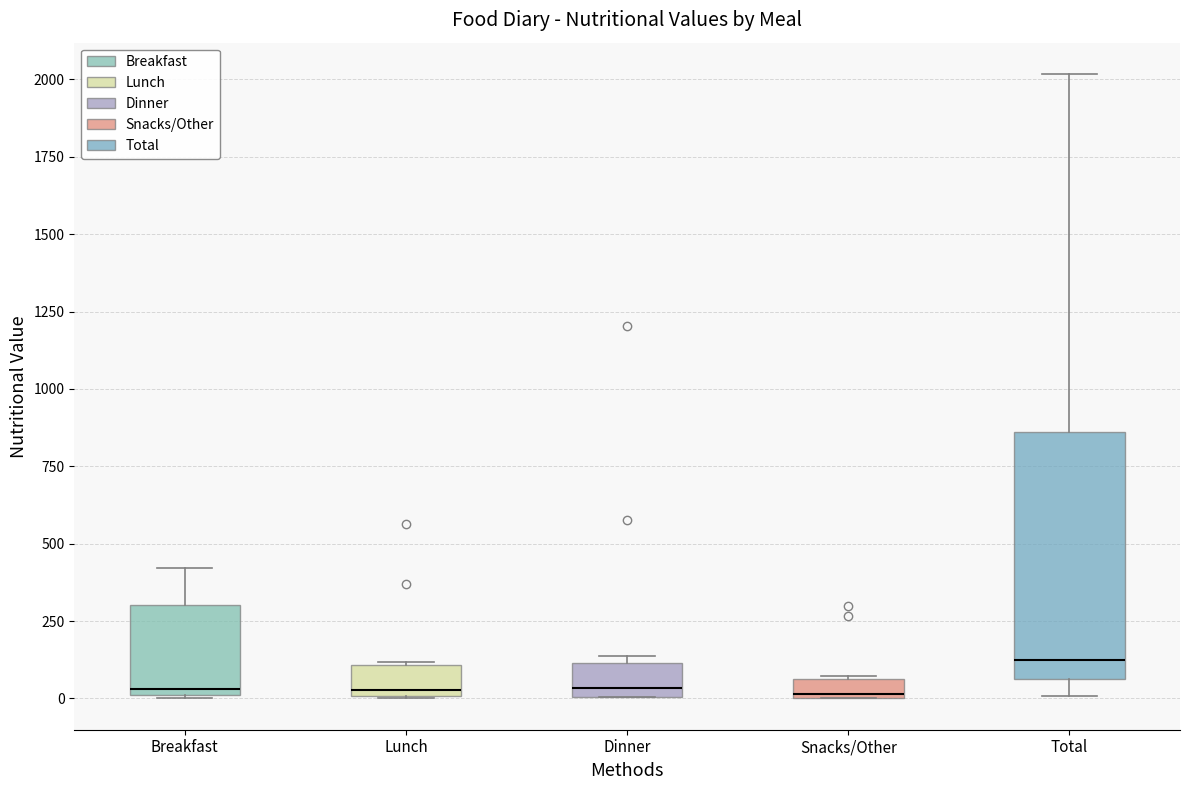

Which box has the highest median line?

Total